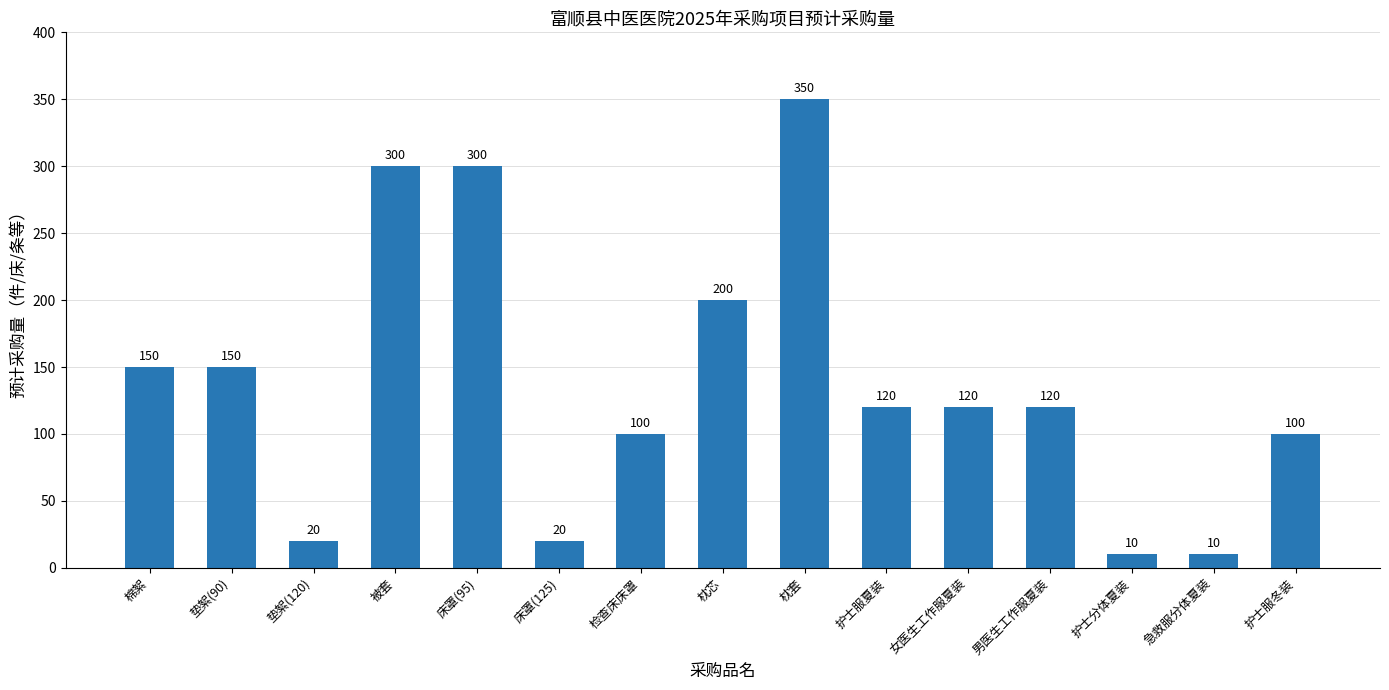

Reading left to right, list all the values displayed in this chart.

棉絮=150	垫絮(90)=150	垫絮(120)=20	被套=300	床罩(95)=300	床罩(125)=20	检查床床罩=100	枕芯=200	枕套=350	护士服夏装=120	女医生工作服夏装=120	男医生工作服夏装=120	护士分体夏装=10	急救服分体夏装=10	护士服冬装=100